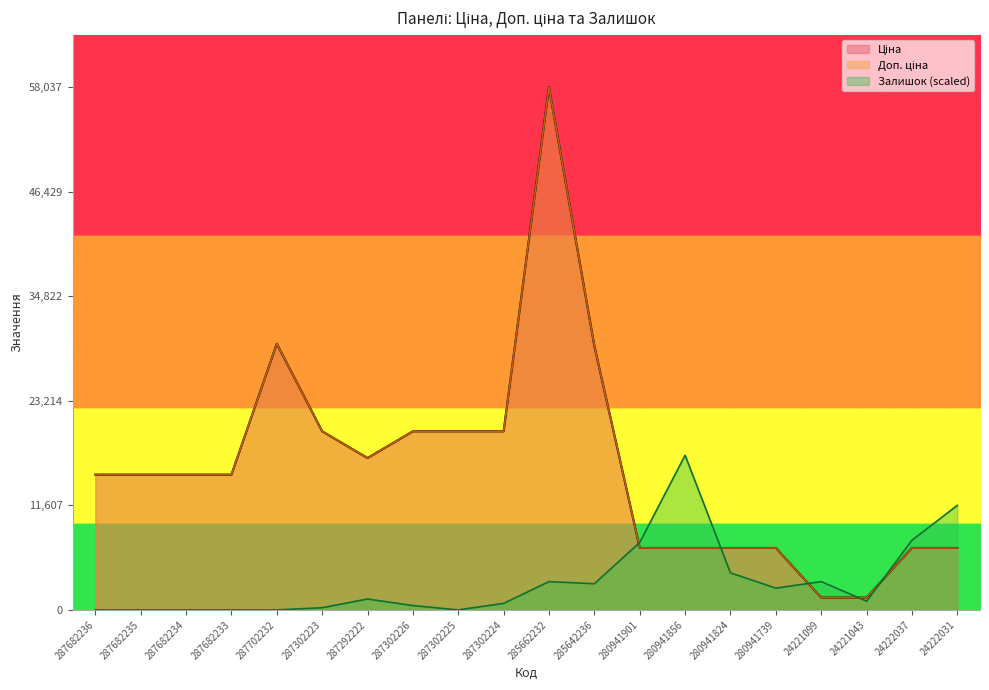

Is the value of Залишок at 285642236 greater than the value of Доп. ціна at 287702232?

No